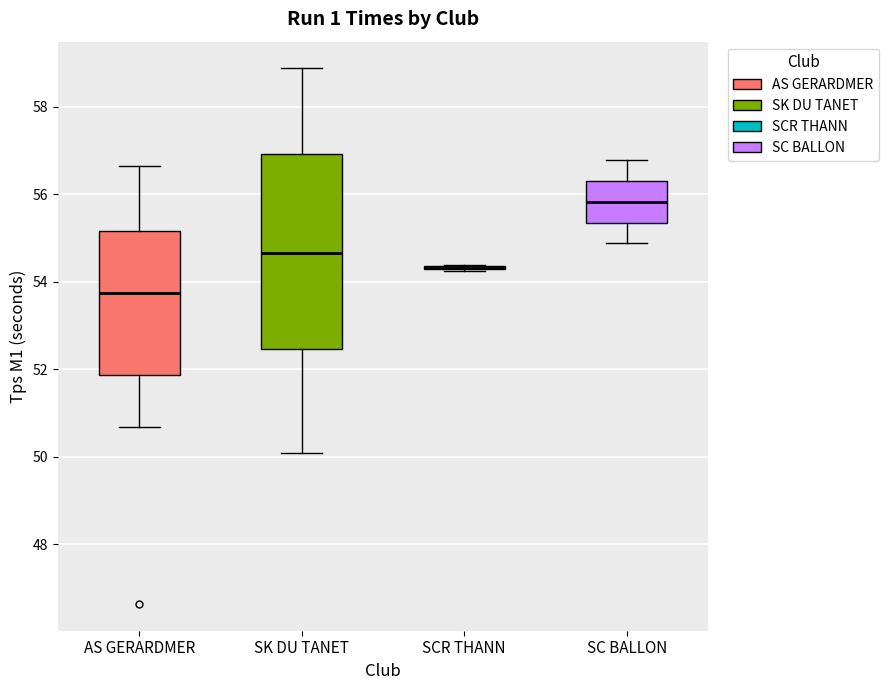

Which box is the tallest, from its lower edge to its upper edge?

SK DU TANET